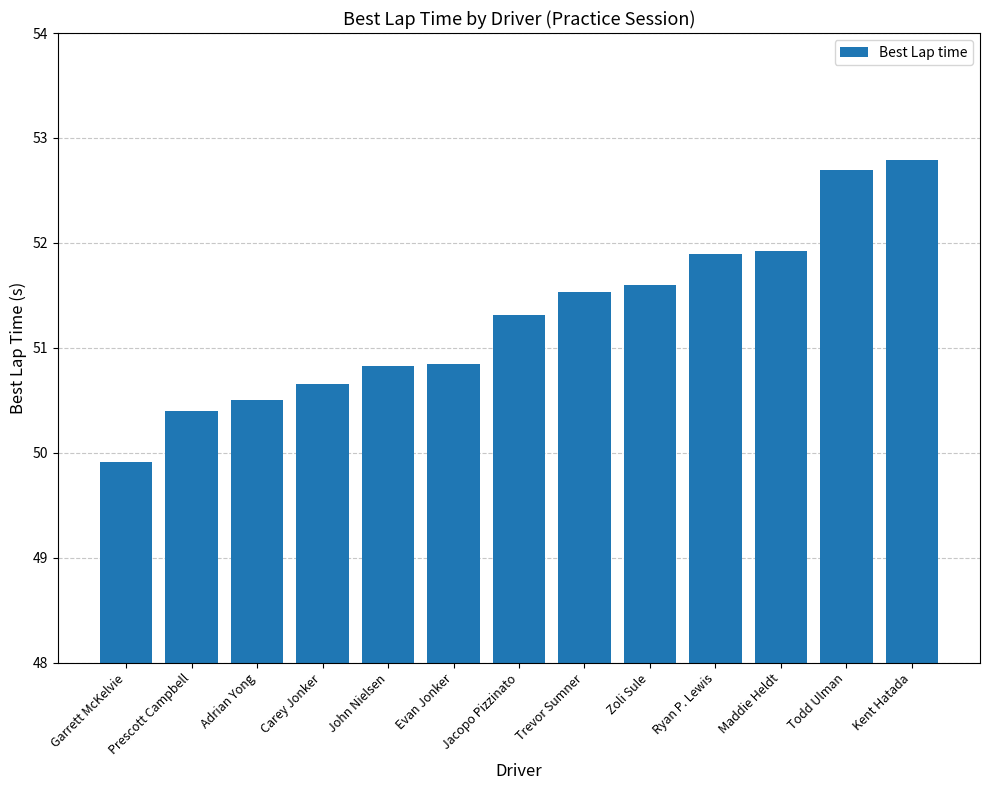

How many distinct data groups are displayed?

1